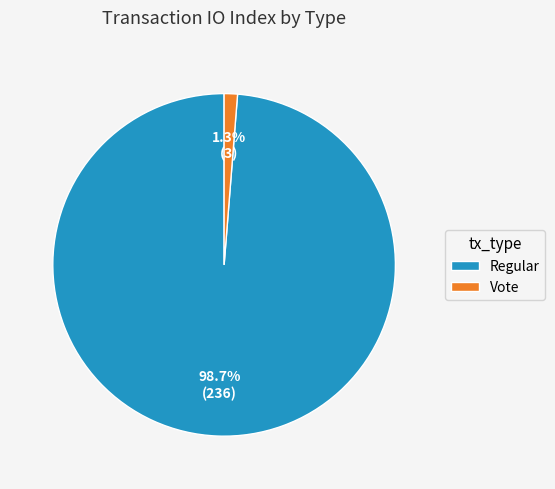

How many segments does this pie chart have?

2